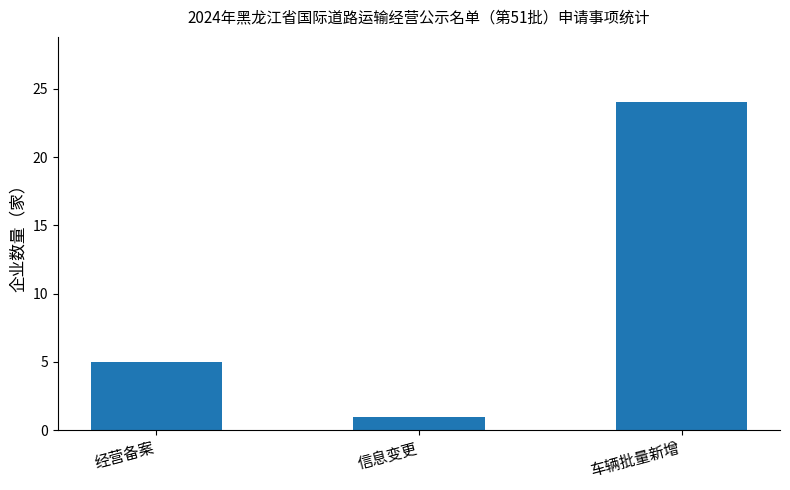

Does the chart contain any negative values?

No